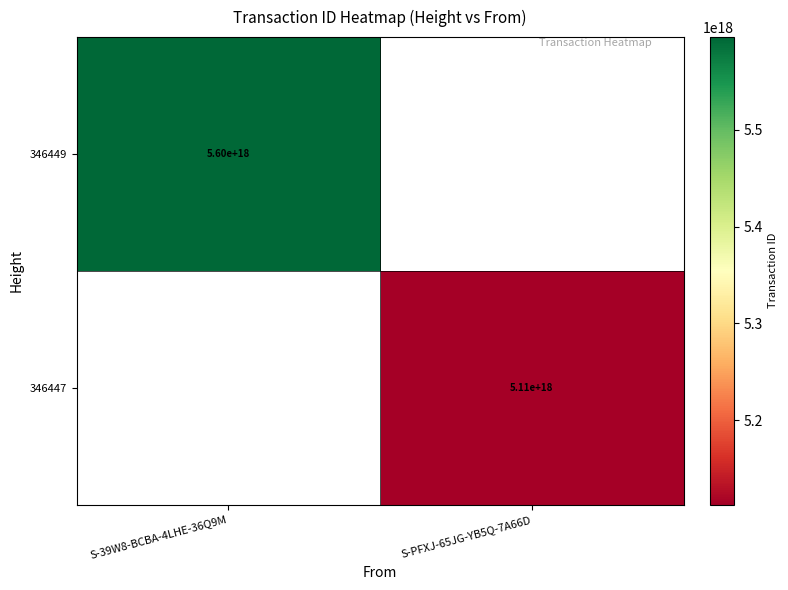

The 346449 series shows 2981675995633080320 at S-39W8-BCBA-4LHE-36Q9M. True or false?

False